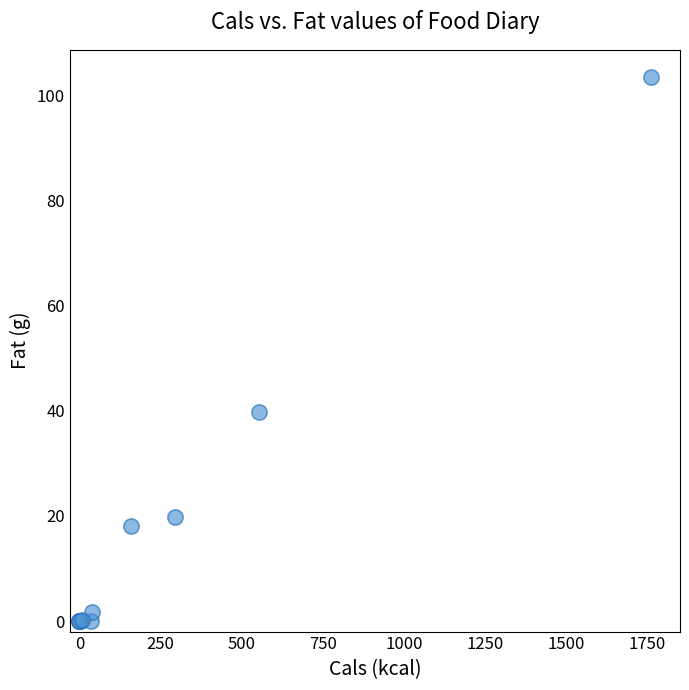

What Y value in the scatter plot is closest to 51?

39.8